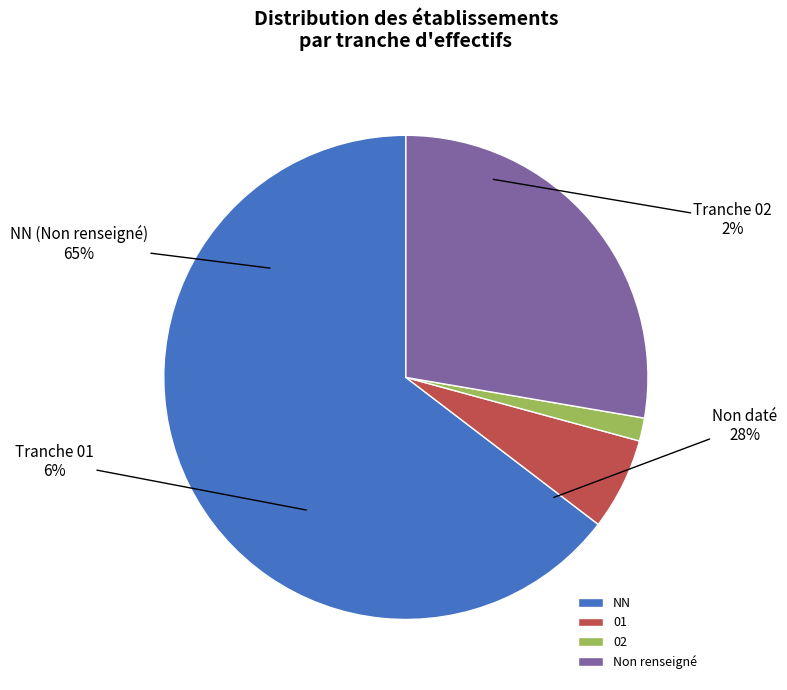

The 02 slice represents 2% of the pie. True or false?

True